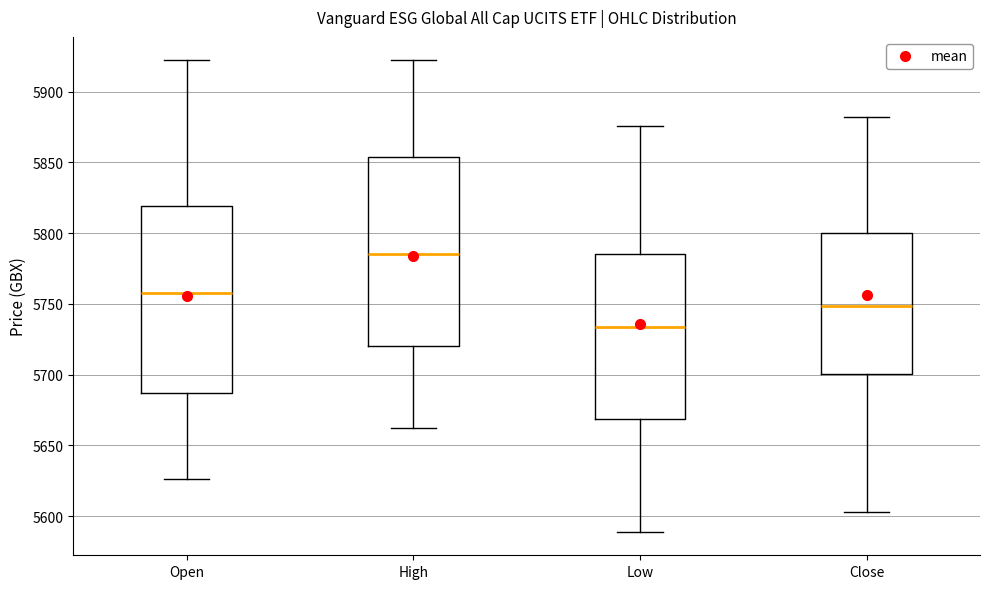

Where does the lower whisker of the box for Close end on the y-axis? The values are not printed on the chart, so give them approximately, as read against the axis.

5605